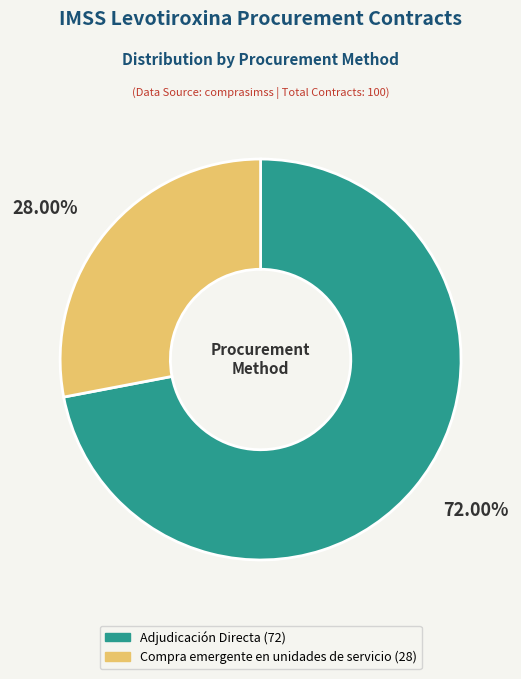

To the nearest percent, what is the difference between the largest and smallest slice percentages?

44%